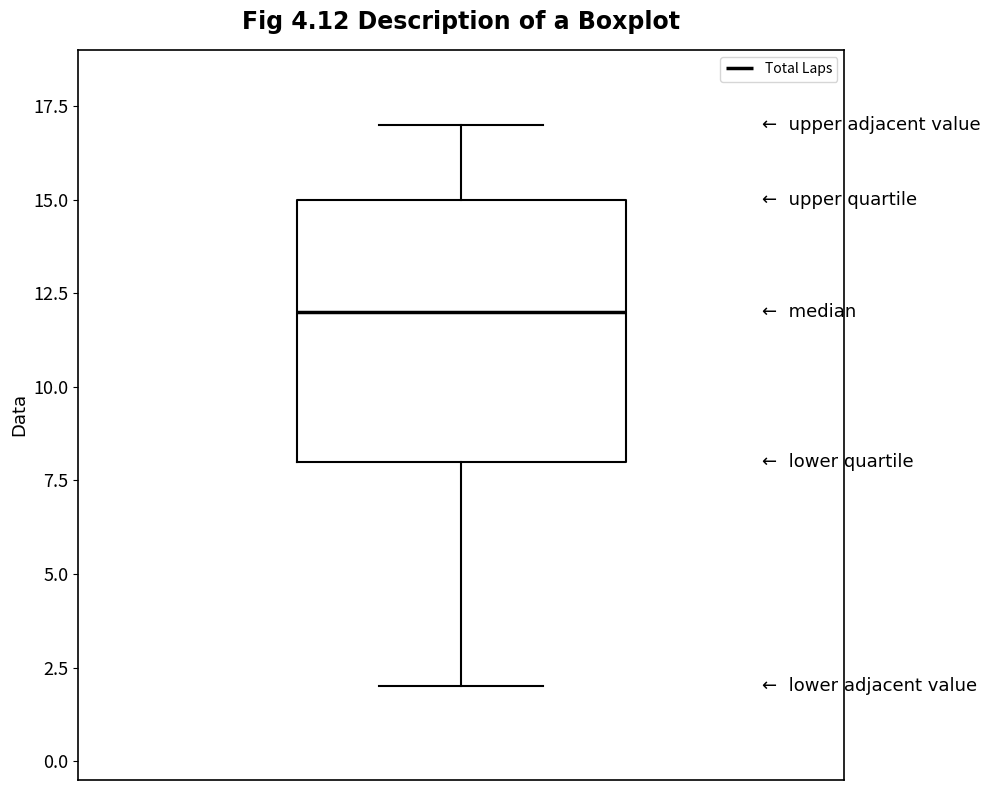

Transcribe this box plot: give where the median line is, the range the box spans, and where the two whiskers end, as read against the y-axis. The values are not printed on the chart, so give them approximately, as read against the axis.

median 12, box 8 to 15, whiskers 2 to 17